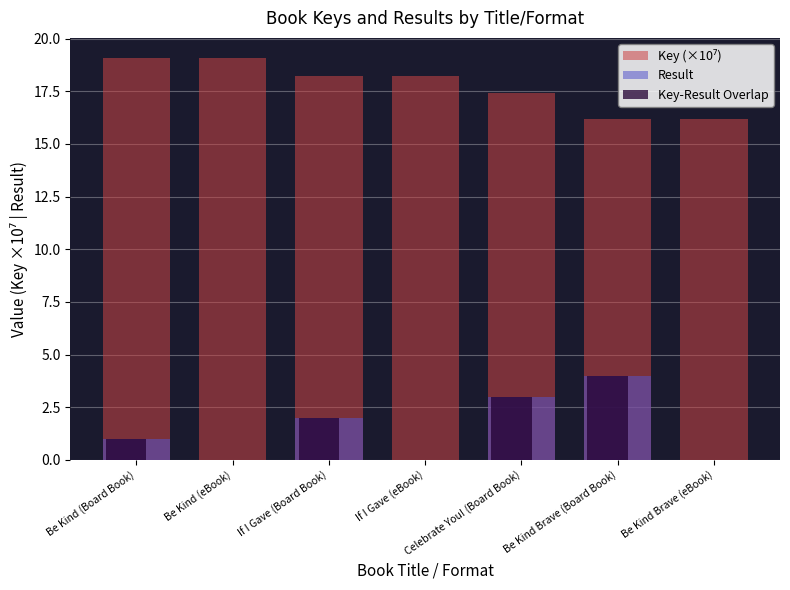

What is the total value across all series at If I Gave (eBook)?

18.2